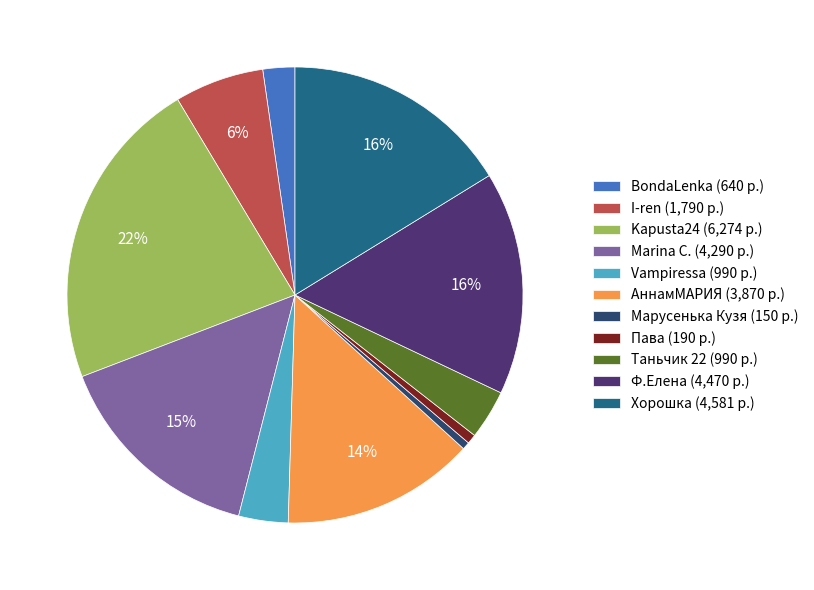

Between Таньчик 22 (990 р.) and Пава (190 р.), which is larger?

Таньчик 22 (990 р.)